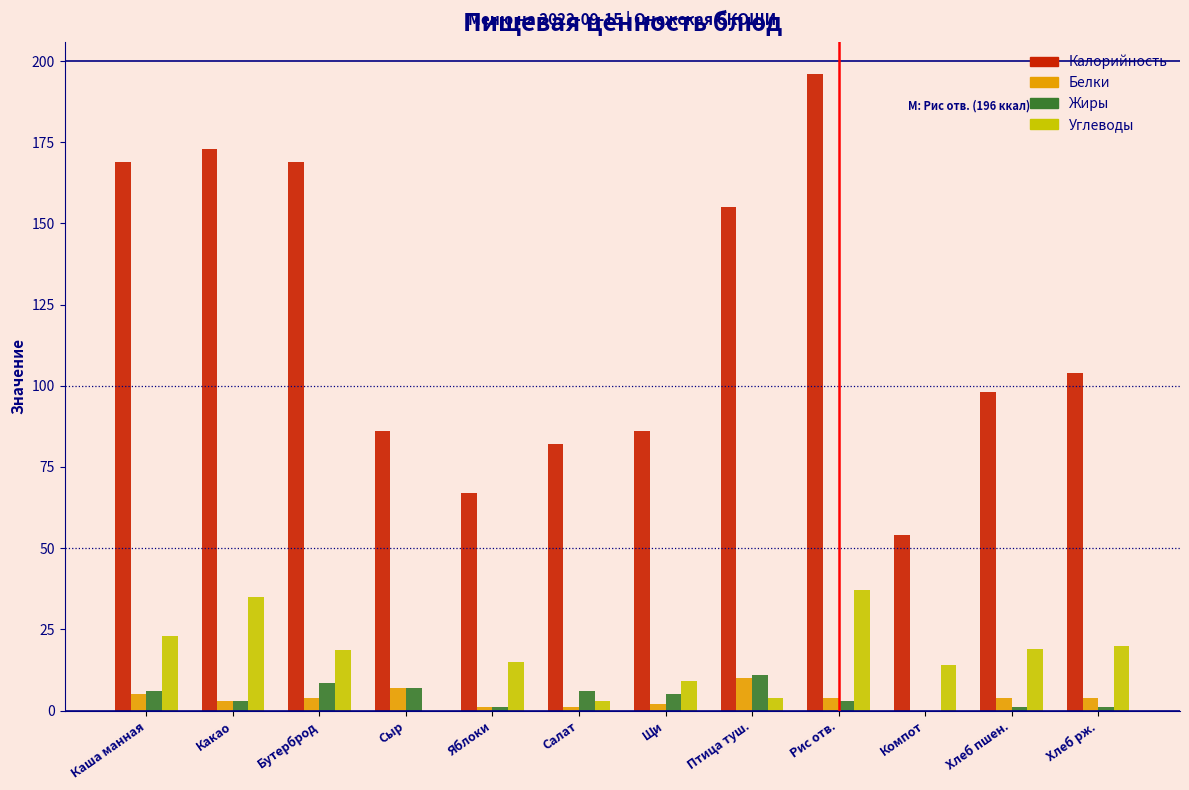

Which series changed the most between Бутерброд and Хлеб рж.?

Калорийность